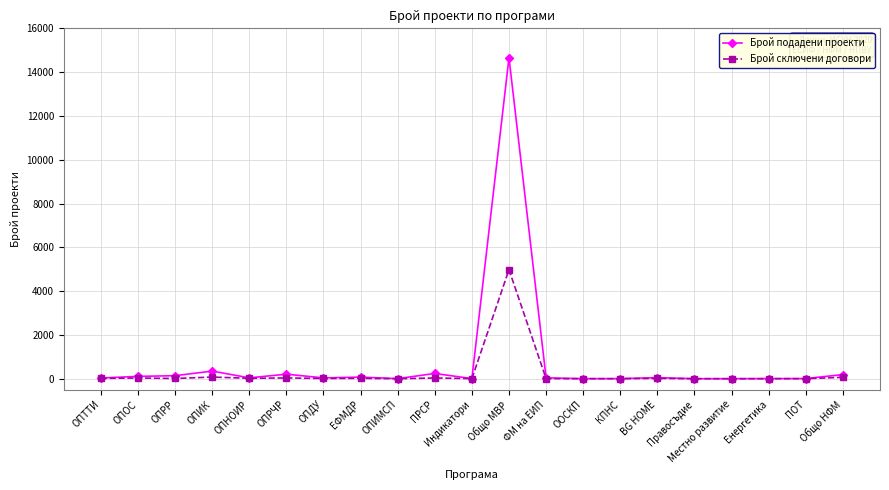

Which series has the widest spread of values?

Брой подадени проекти